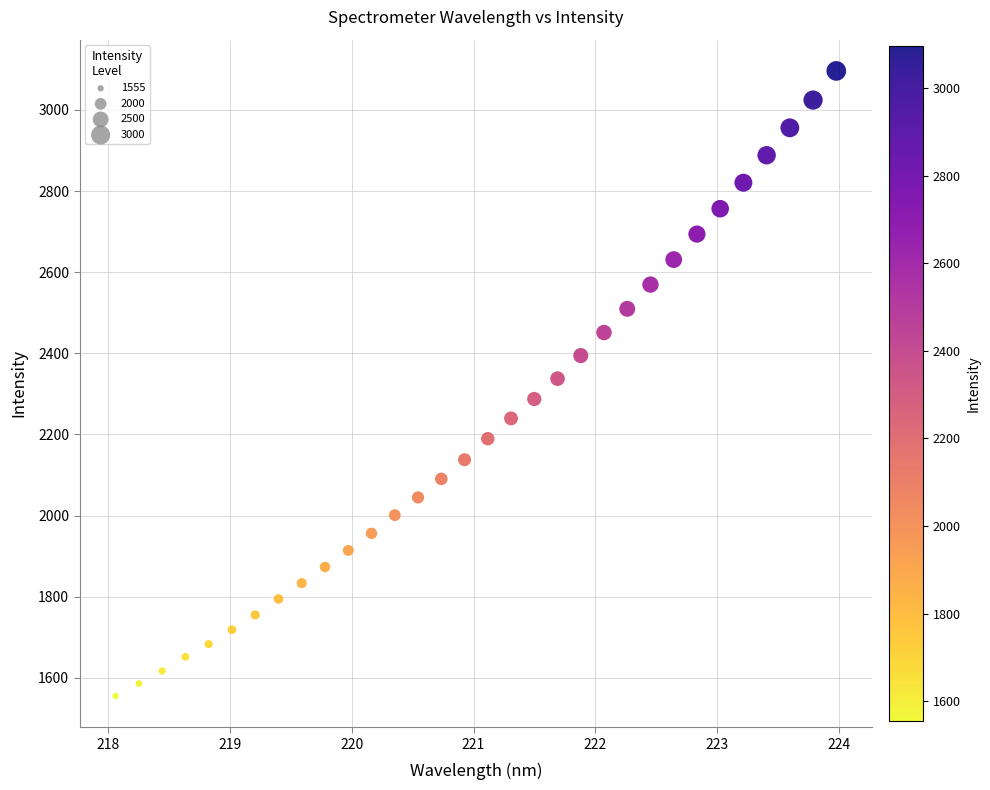

What is the range of Y values (max minus min)?

1541.2